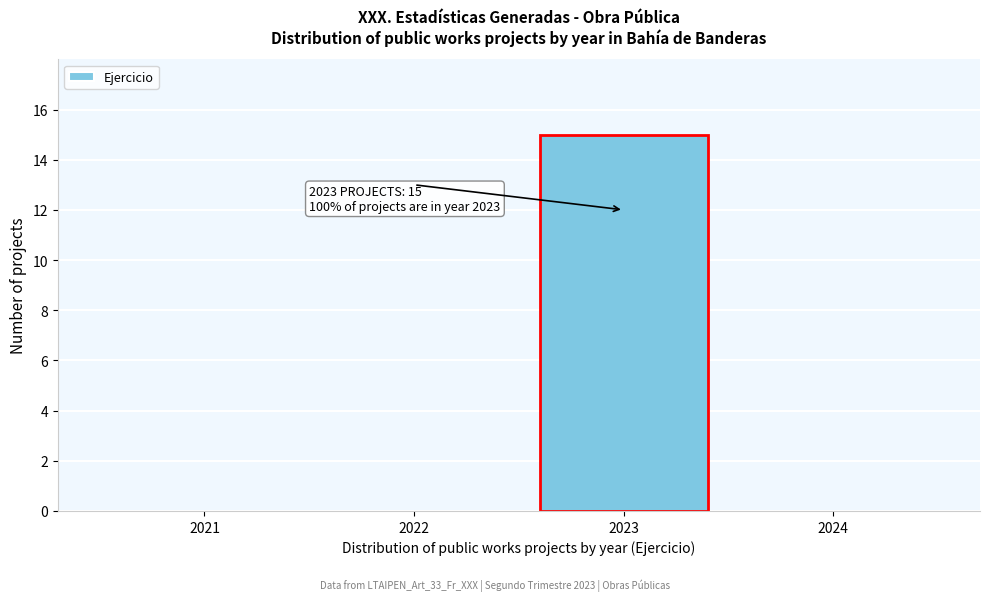

Reading left to right, what are all the values shown in this chart?

2021=0	2022=0	2023=15	2024=0